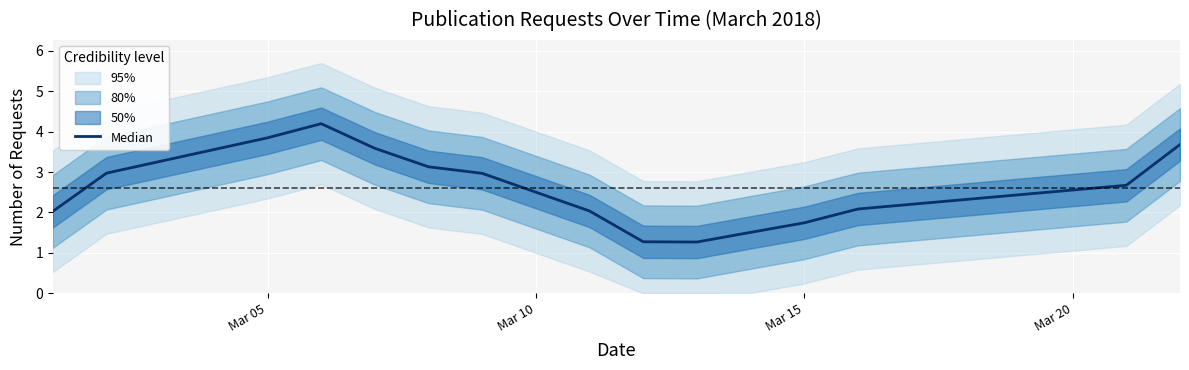

Is this an area chart (filled region under the line)?

No